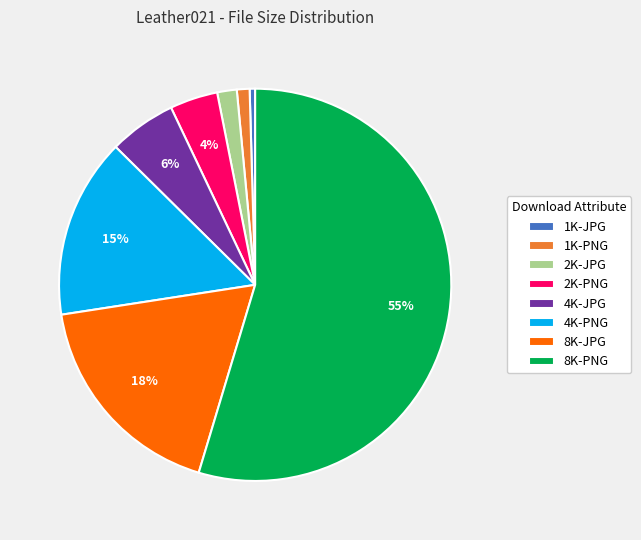

True or false: 1K-PNG accounts for 1% of the total.

True